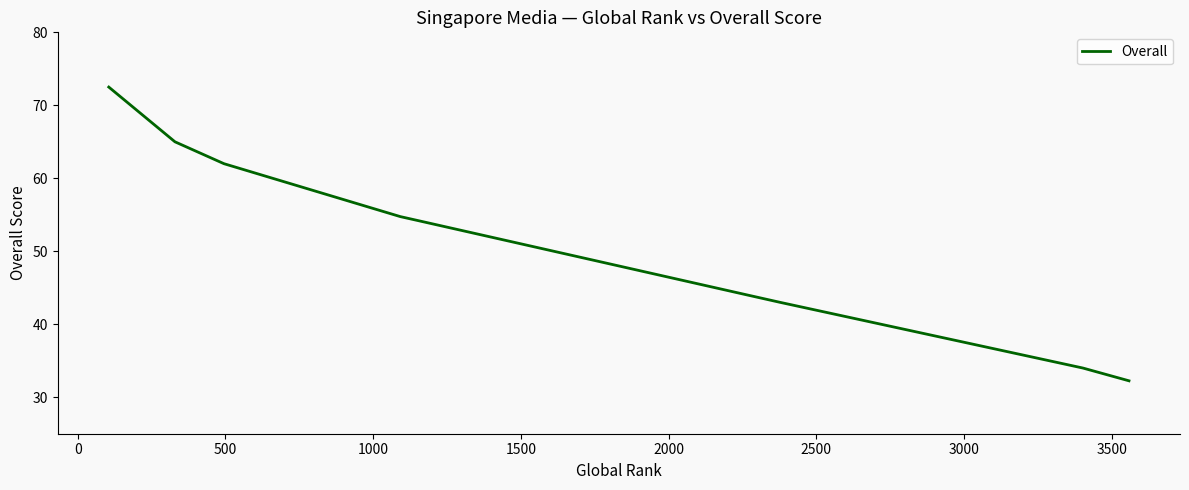

What is the maximum value shown in the chart?

72.5